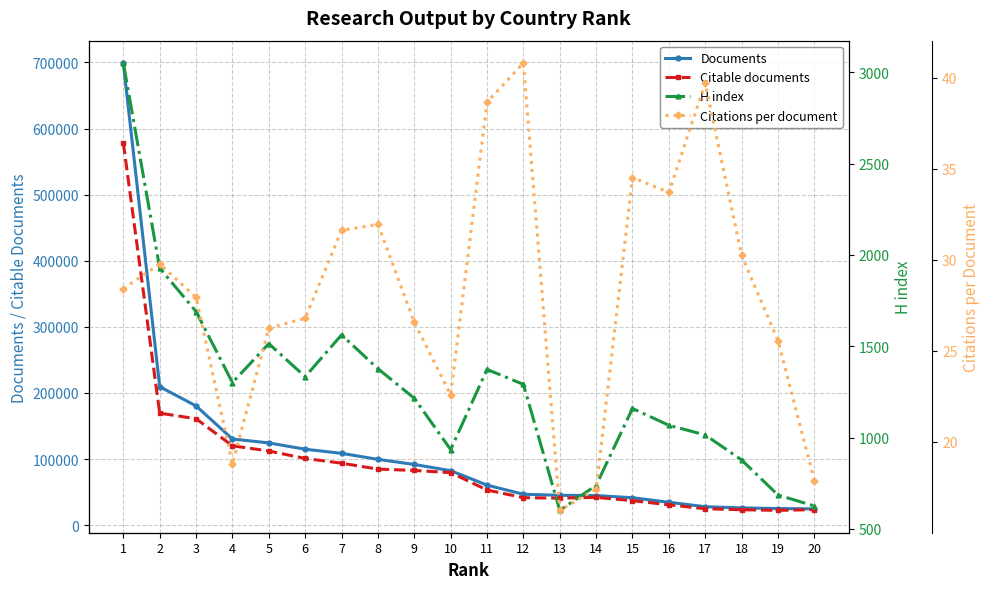

Rank the series by their maximum value, from lowest to highest.

Citations per document, H index, Citable documents, Documents